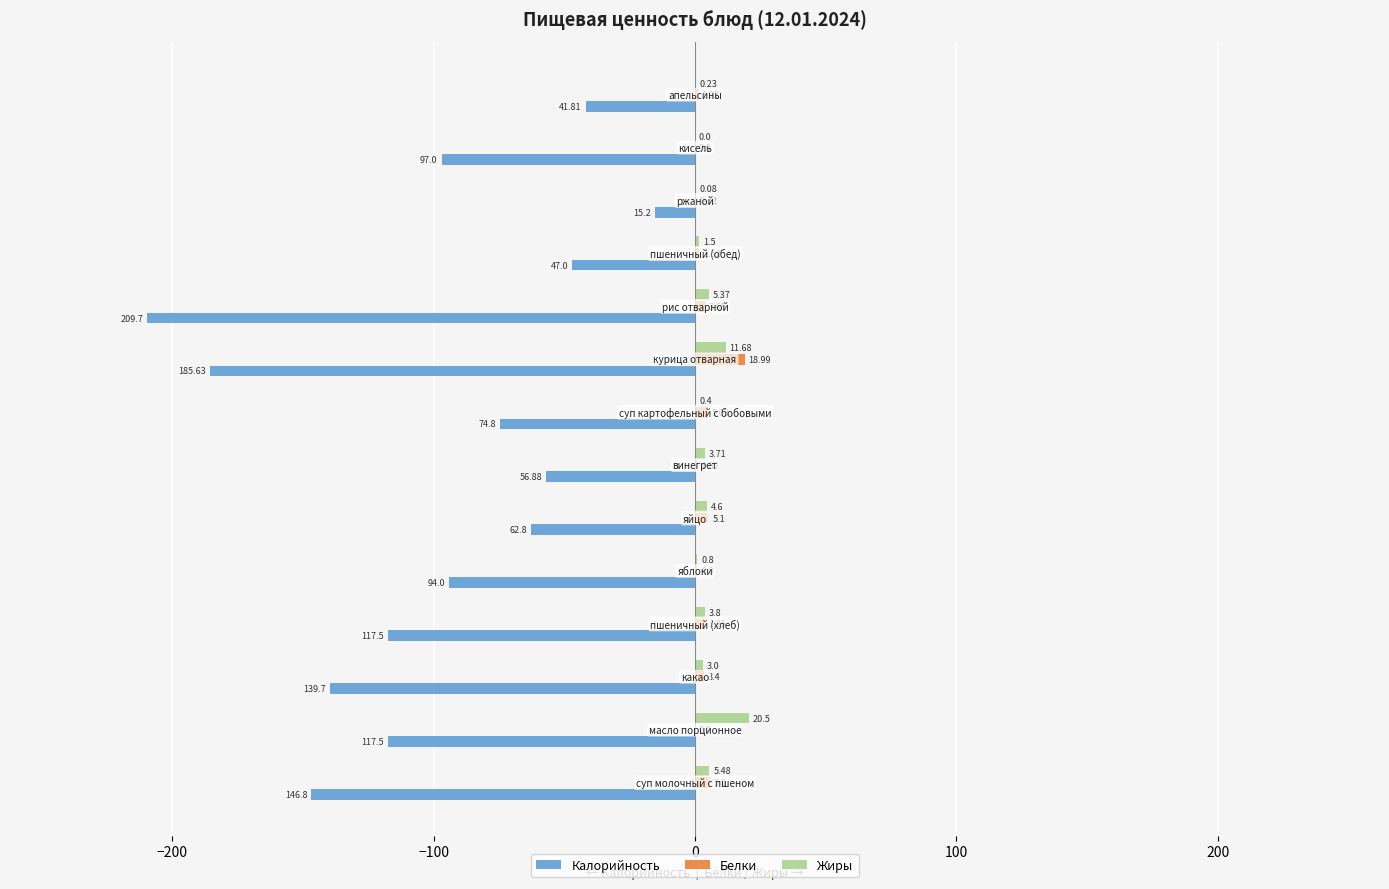

Which series has the largest total across all categories?

Жиры